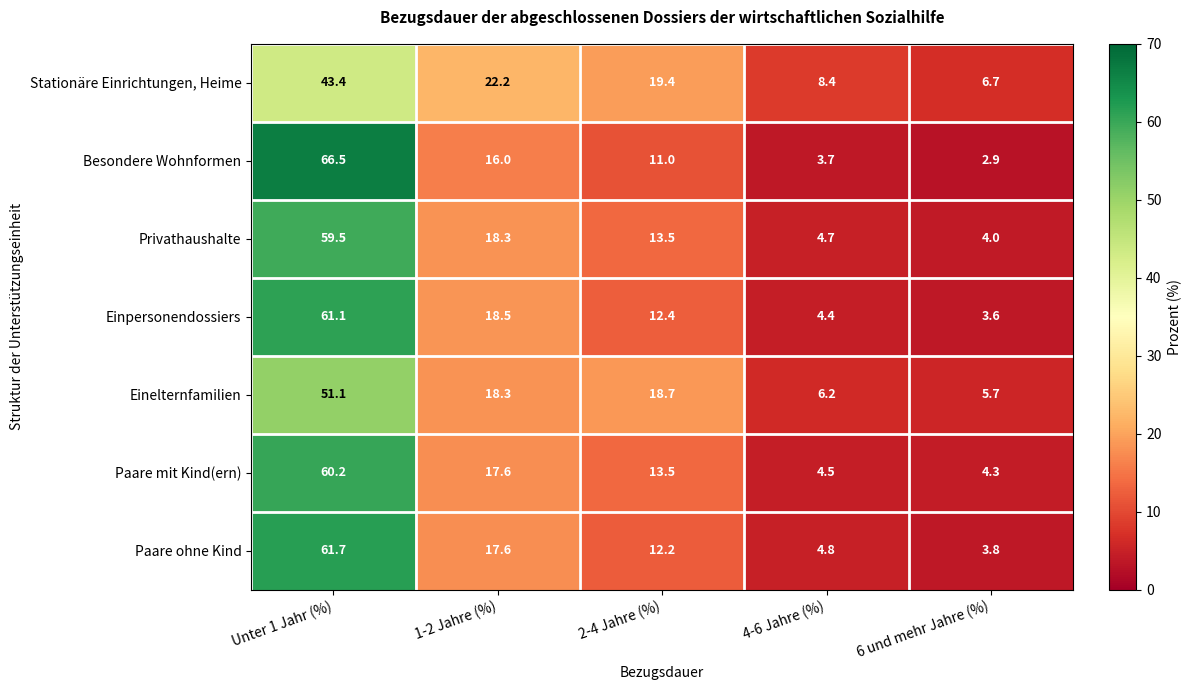

How many categories are shown in the chart?

5